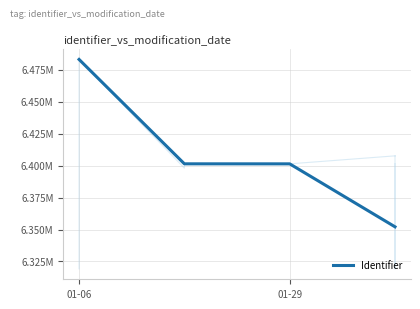

What is the average value?

6409548